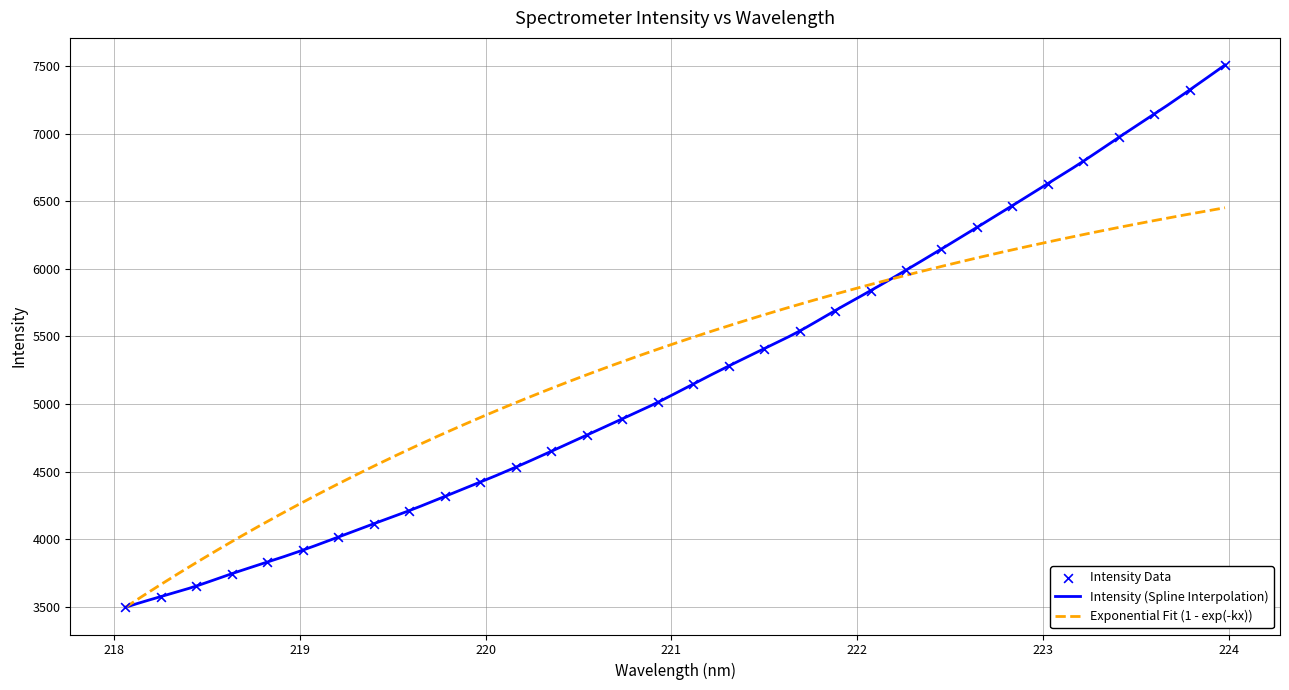

What is the change in value from 223.408 to 223.9802?

+535.9